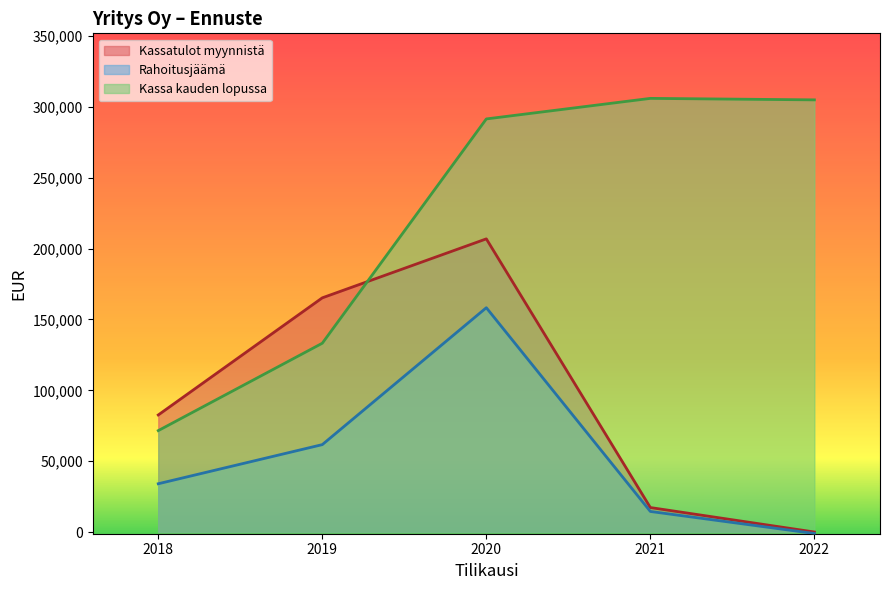

What is the total value across all series at 2020?

656679.8